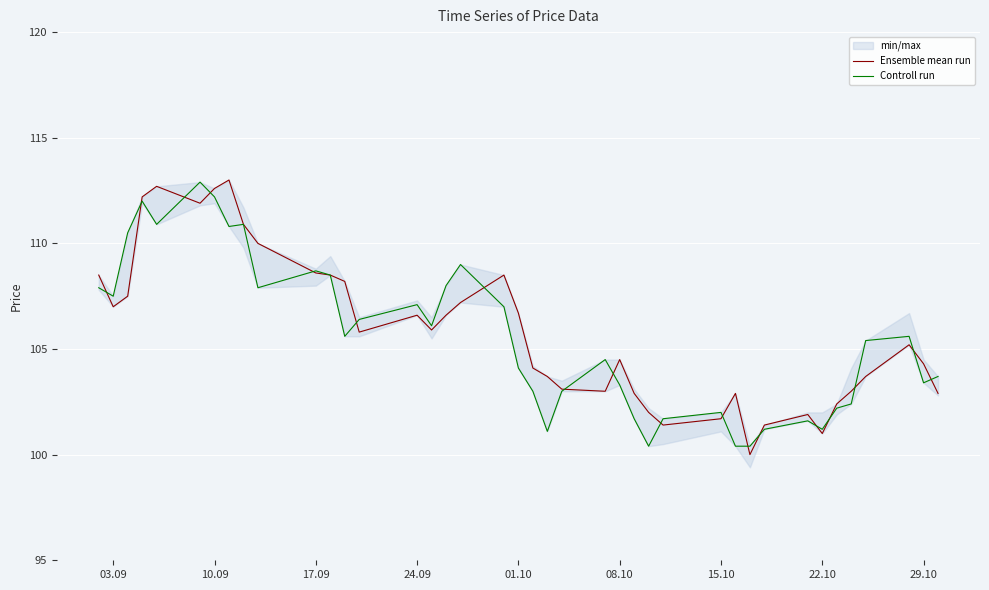

True or false: Ensemble mean run has more than 2 points higher than both neighbors.

True